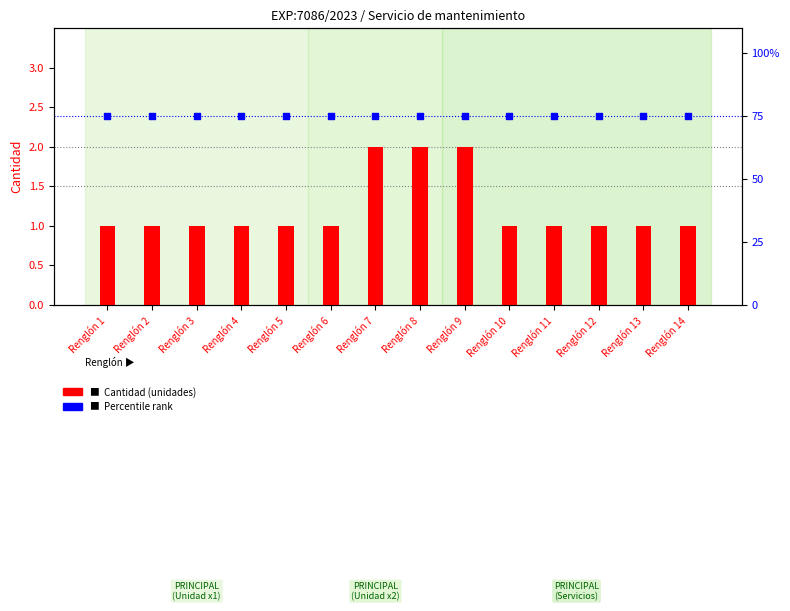

At how many categories does at least one series exceed 41?

14